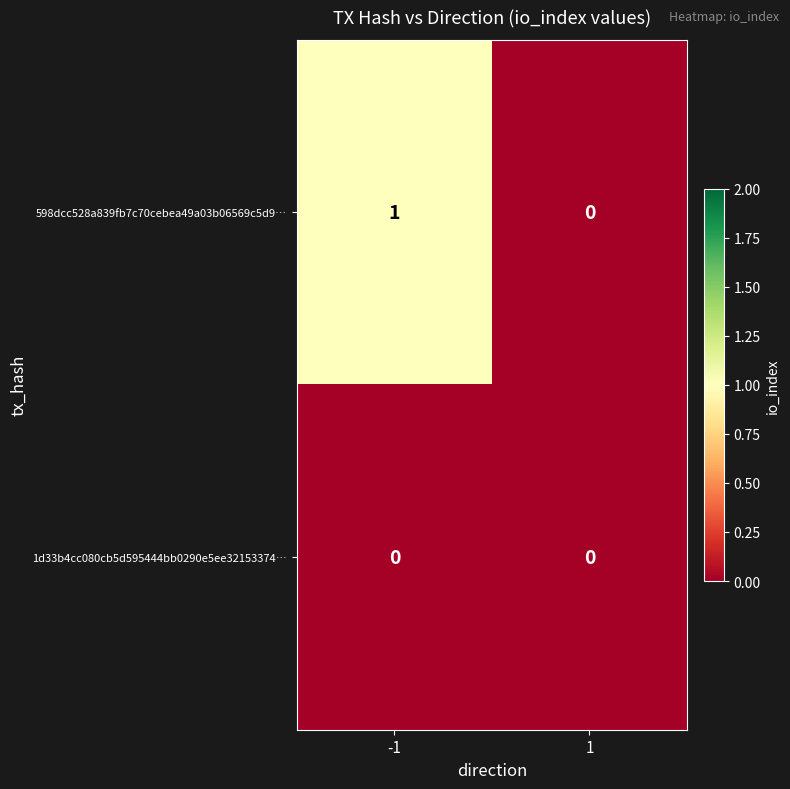

Which label corresponds to the largest value in the chart?

-1